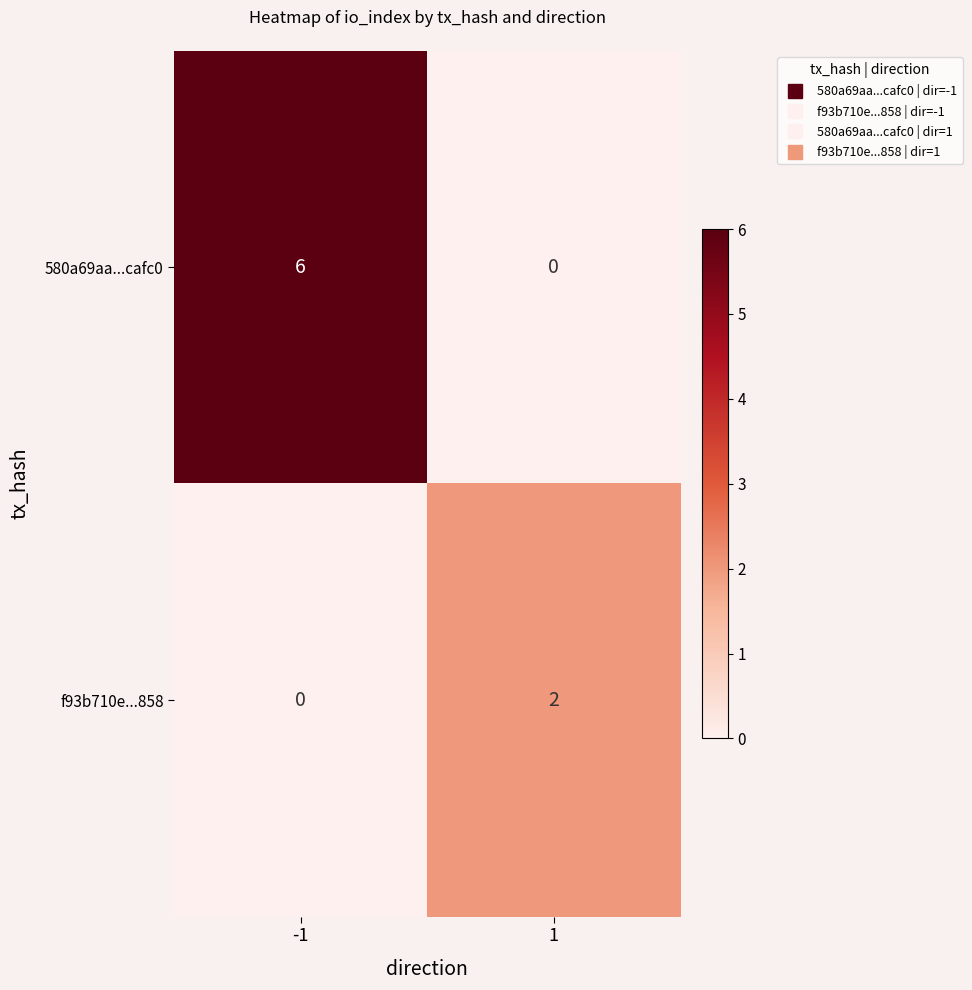

Reading left to right, transcribe all the data shown in this chart.

580a69aa...cafc0: 6	0
f93b710e...858: 0	2